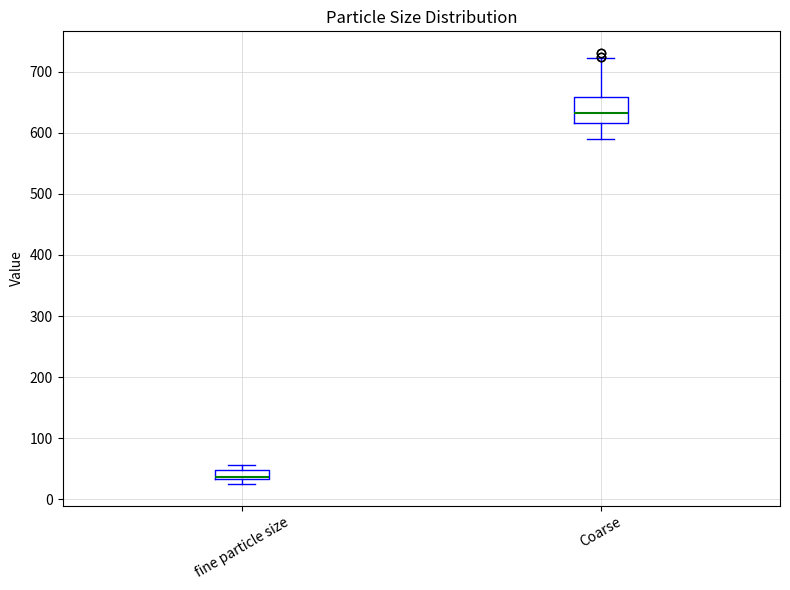

Where does the lower whisker of the box for Coarse end on the y-axis? The values are not printed on the chart, so give them approximately, as read against the axis.

590